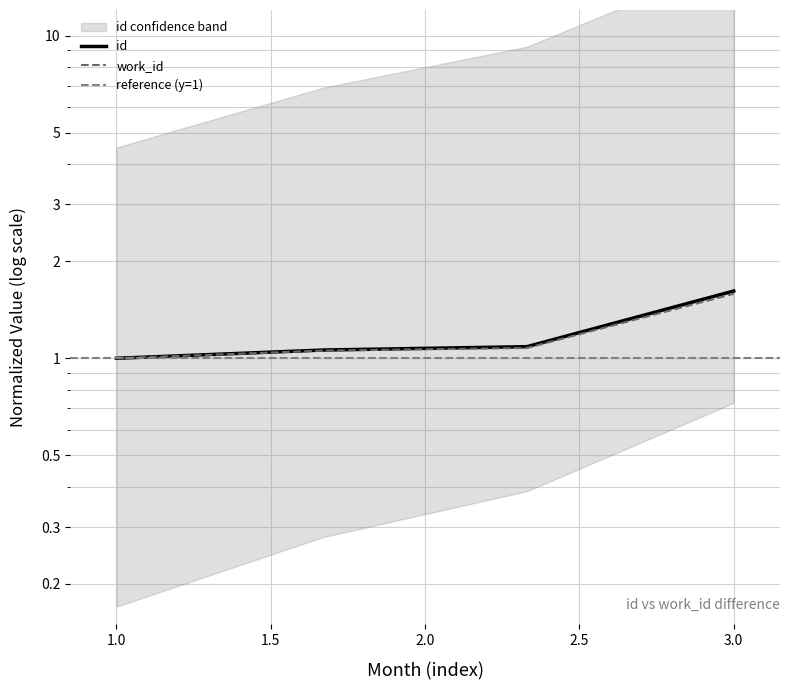

True or false: work_id and id intersect in this chart.

False